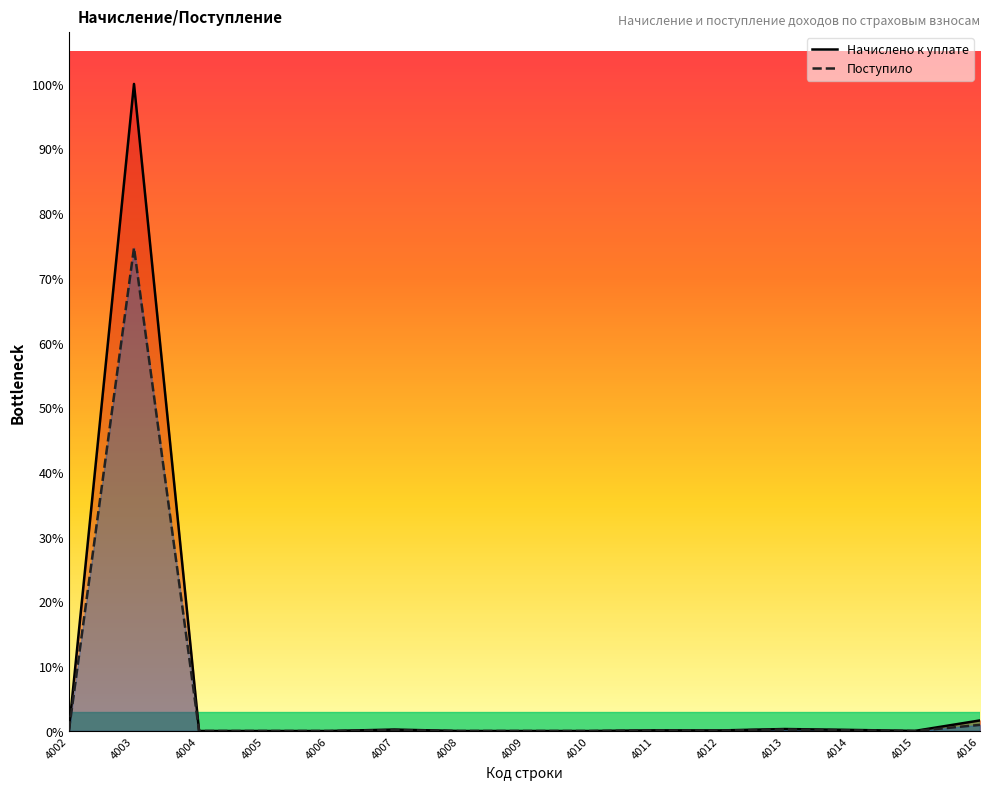

List the series in order of their overall mean, lowest first.

Поступило, Начислено к уплате